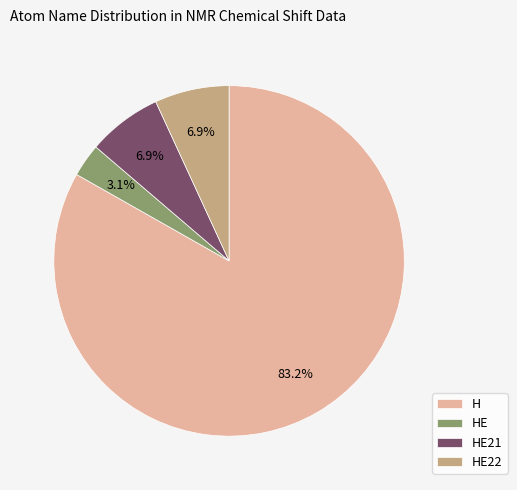

How many segments does this pie chart have?

4